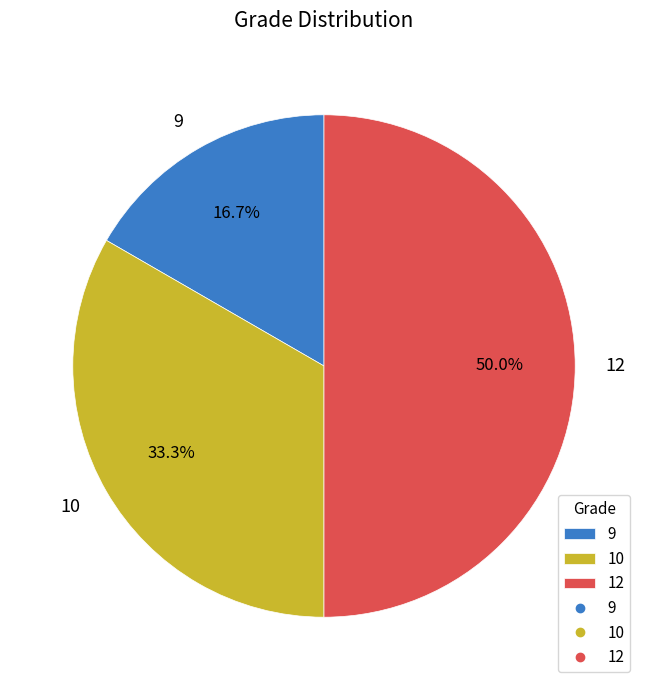

What portion of the pie excludes 10?

66.7%